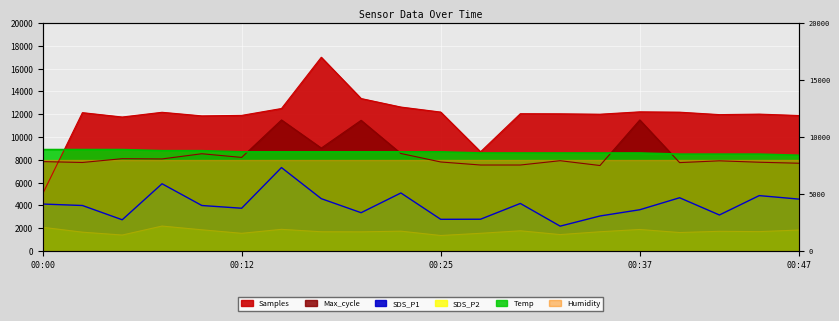

What is the approximate value of SDS_P2 at 00:00?

2080.0